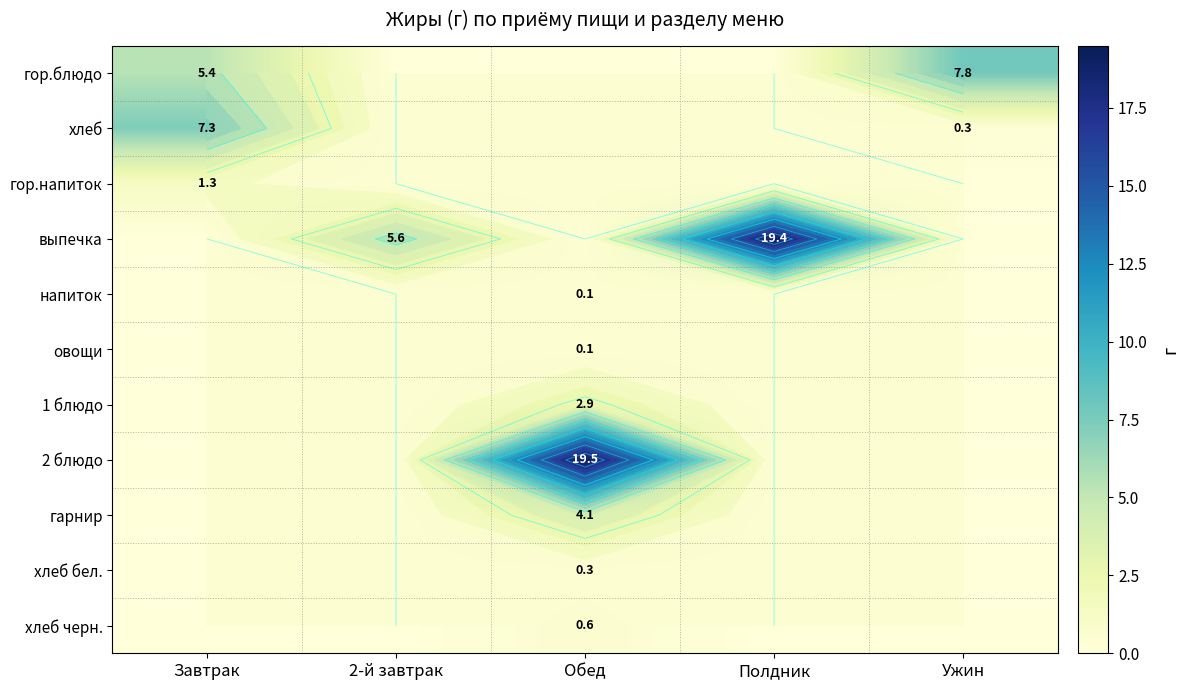

Rank the categories by хлеб черн. value from lowest to highest.

Завтрак, 2-й завтрак, Полдник, Ужин, Обед